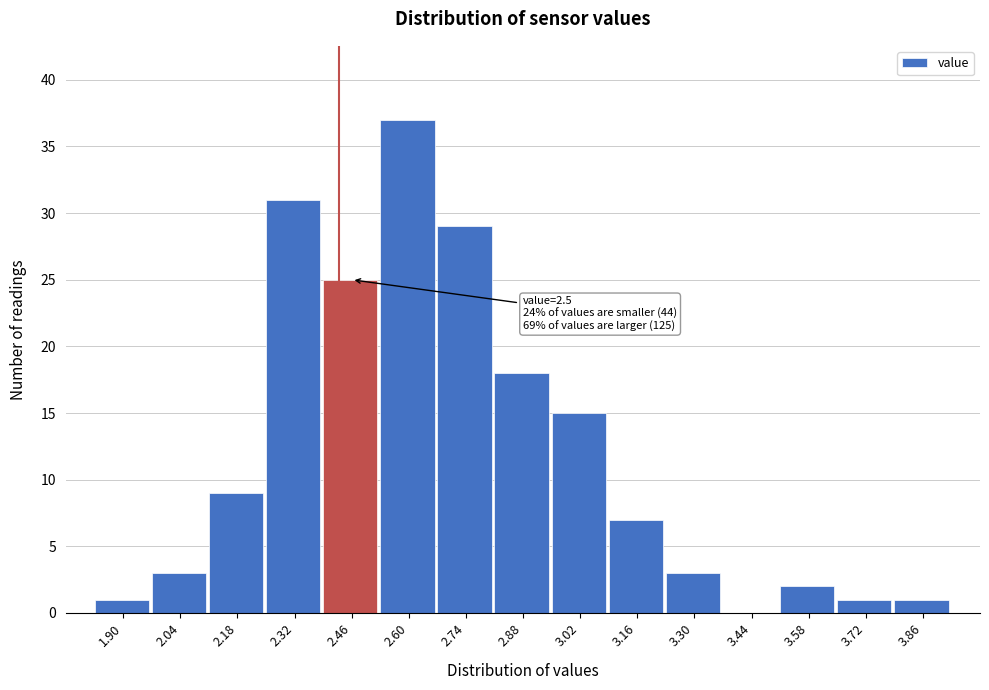

Reading left to right, extract all data points from this chart.

1.90=1	2.04=3	2.18=9	2.32=31	2.46=25	2.60=37	2.74=29	2.88=18	3.02=15	3.16=7	3.30=3	3.44=0	3.58=2	3.72=1	3.86=1